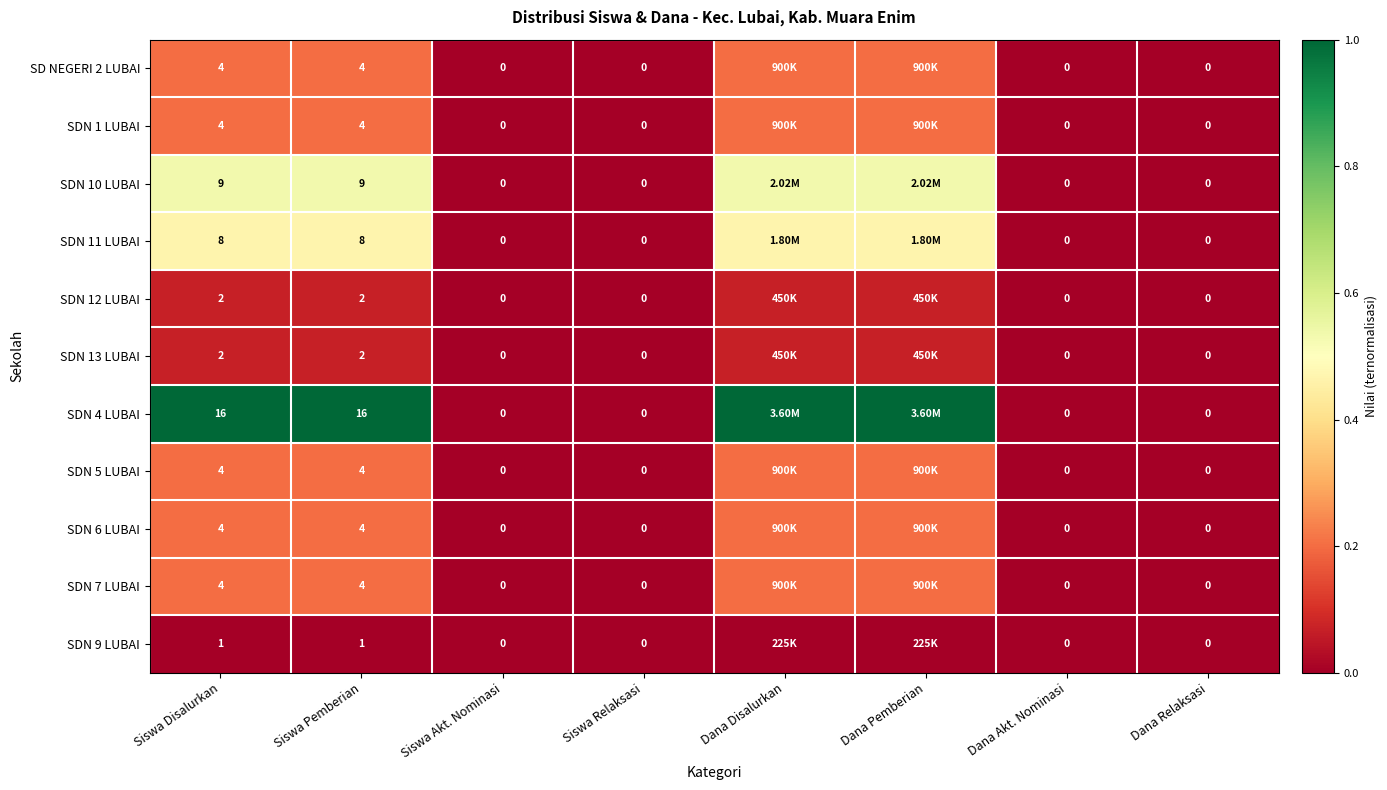

Which category has the lowest value in the SDN 1 LUBAI series?

Siswa Akt. Nominasi